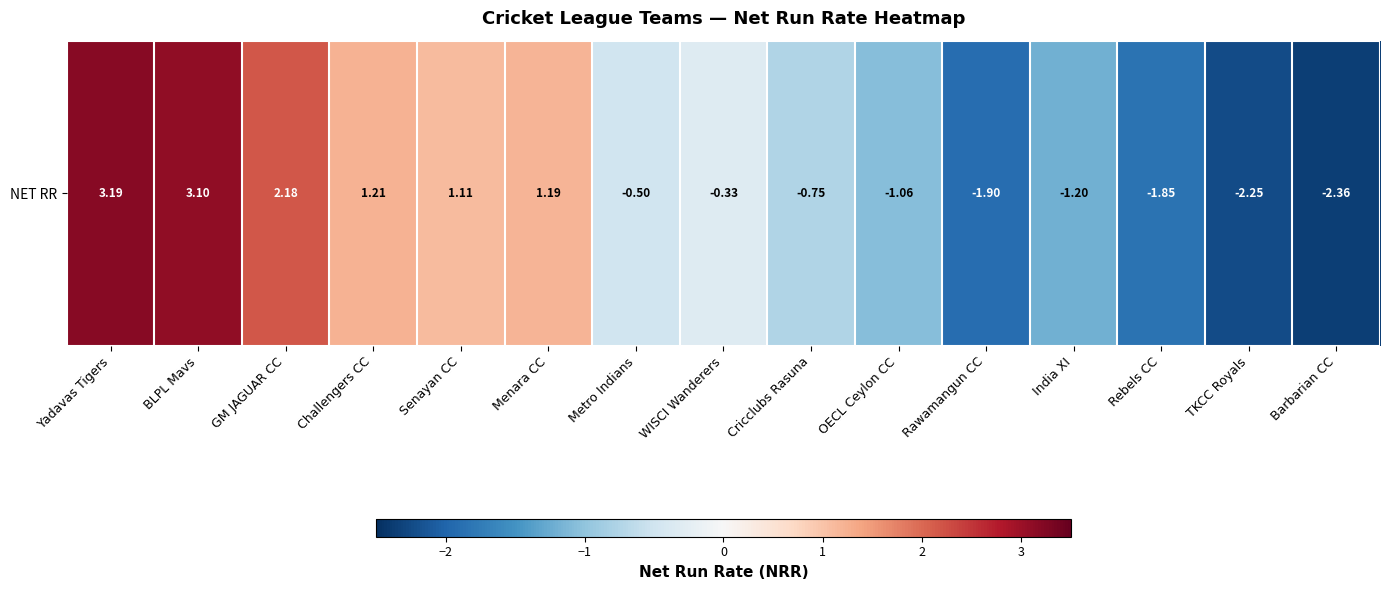

Which category has the highest value across all series?

Yadavas Tigers